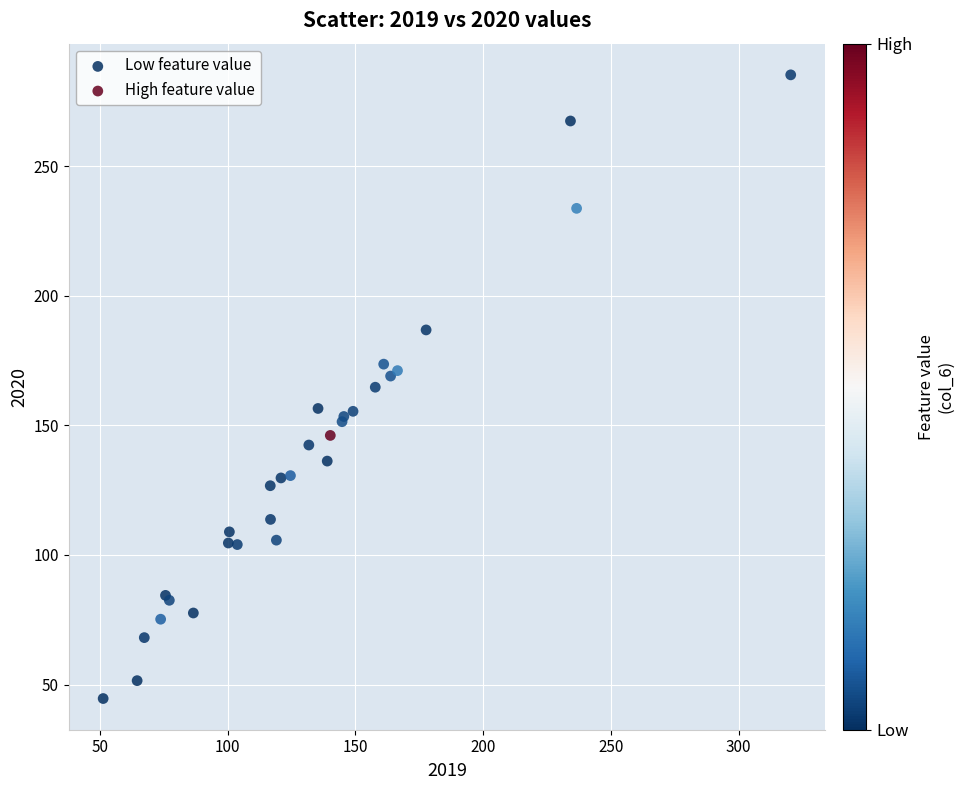

What are all the series names shown in the legend?

Low feature value, High feature value